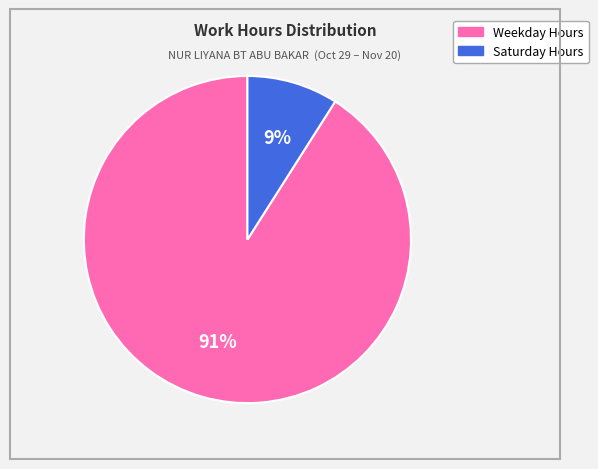

Does any single category account for the majority?

Yes